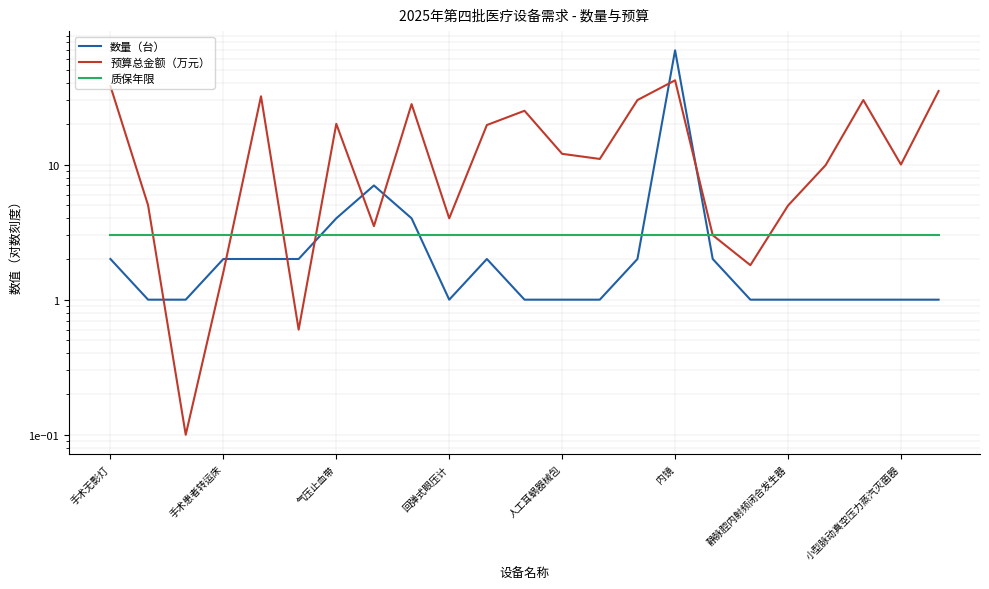

True or false: 质保年限 has more than 2 interior local peaks.

False